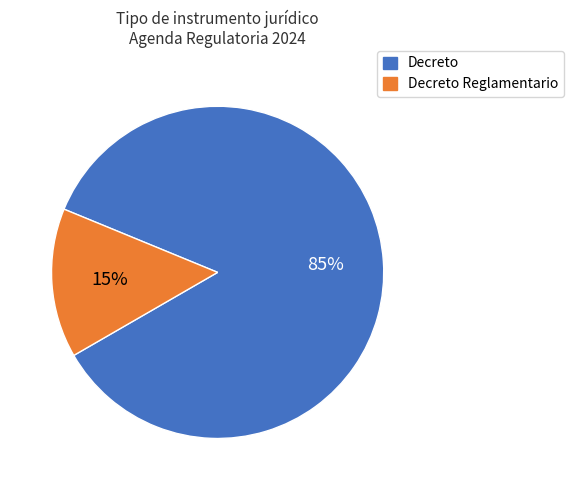

What is the ratio of the value at Decreto Reglamentario to the value at Decreto?

0.2